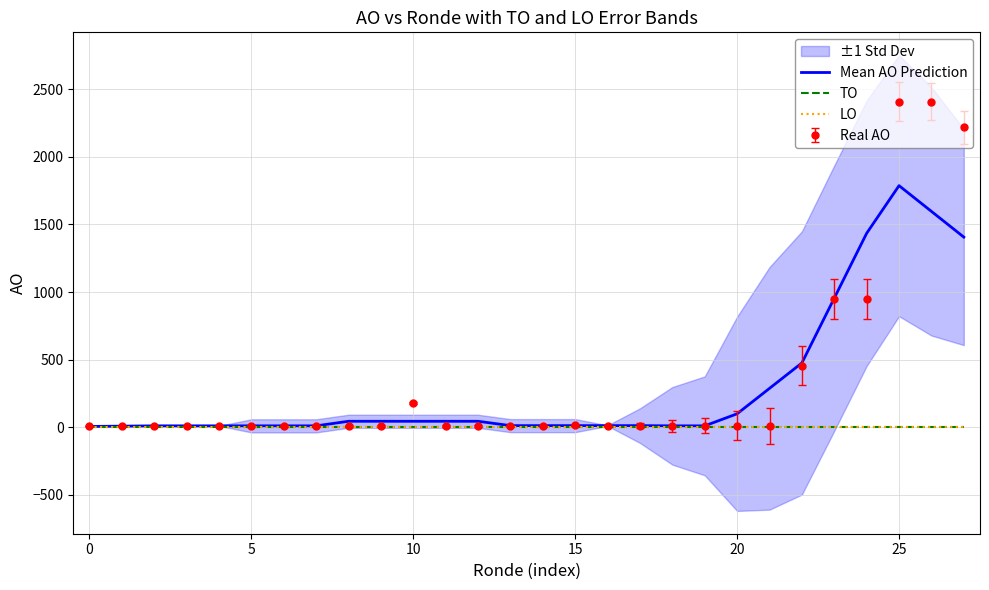

Which category has the highest value across all series?

25